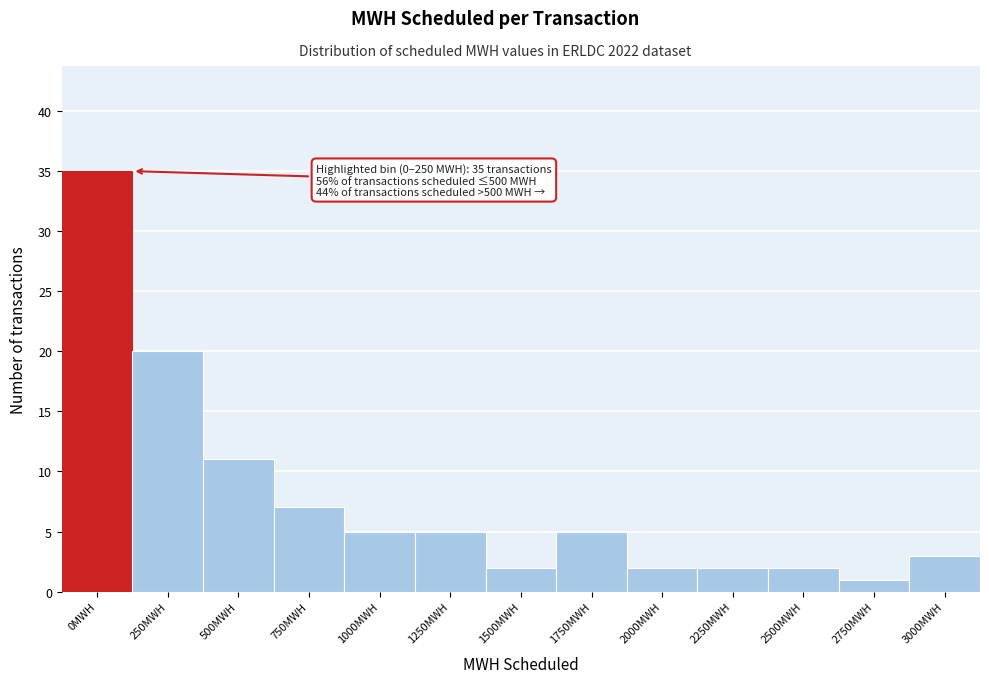

Reading left to right, transcribe all the data shown in this chart.

35	20	11	7	5	5	2	5	2	2	2	1	3